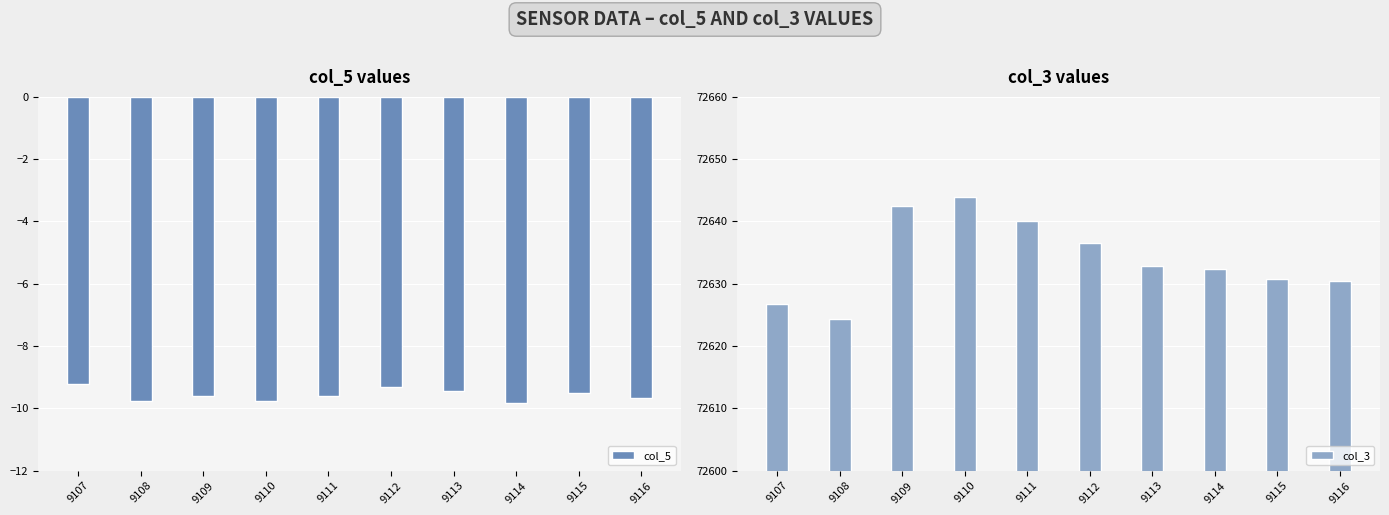

Rank the series by their average value, from highest to lowest.

col_3, col_5